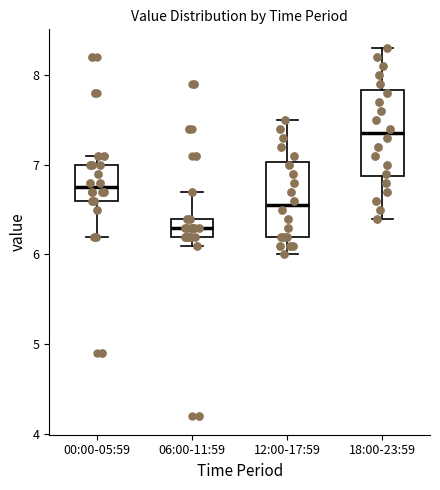

Reading left to right, read every box against the y-axis: the position of its median line, the range the box covers, and the ends of its whiskers. The values are not printed on the chart, so give them approximately, as read against the axis.

00:00-05:59: median 6.8, box 6.6 to 7.0, whiskers 6.2 to 7.1
06:00-11:59: median 6.3, box 6.2 to 6.4, whiskers 6.1 to 6.7
12:00-17:59: median 6.6, box 6.2 to 7.0, whiskers 6.0 to 7.5
18:00-23:59: median 7.4, box 6.9 to 7.8, whiskers 6.4 to 8.3